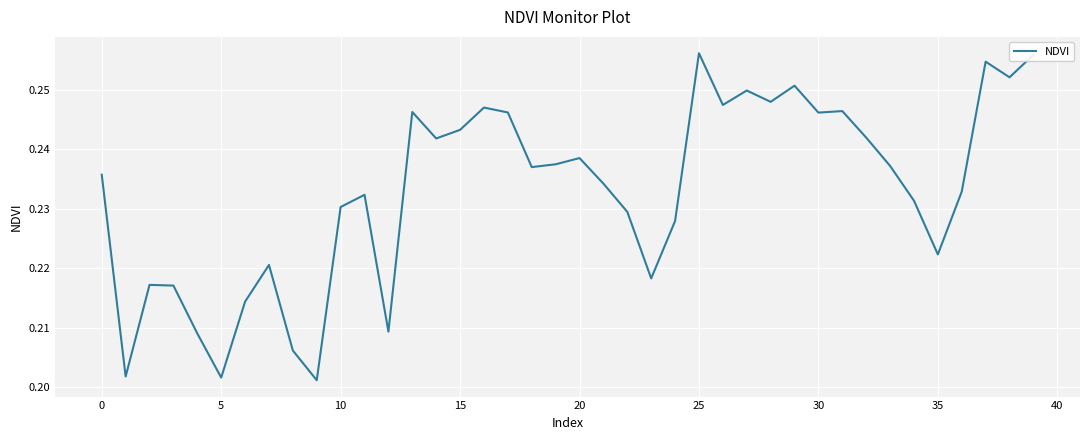

What is the label of the 23rd point from the right?

17